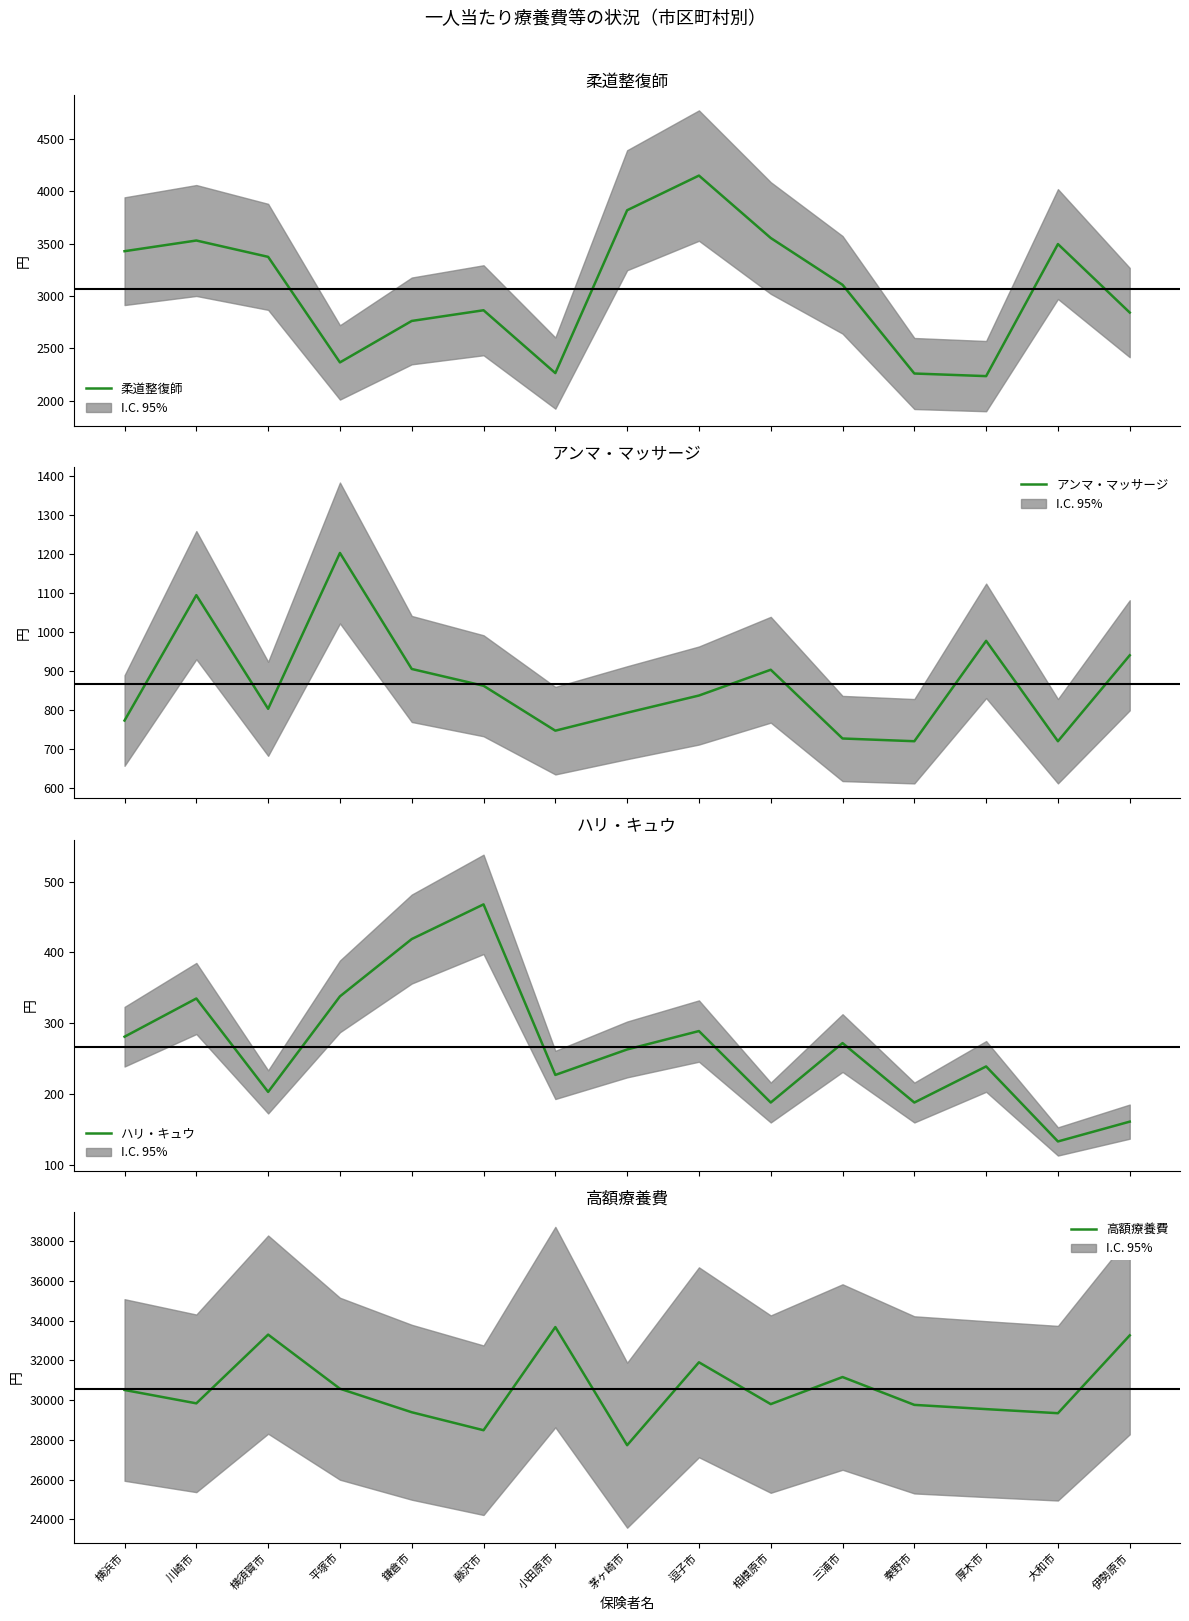

What is the label of the 11th point from the left?

三浦市